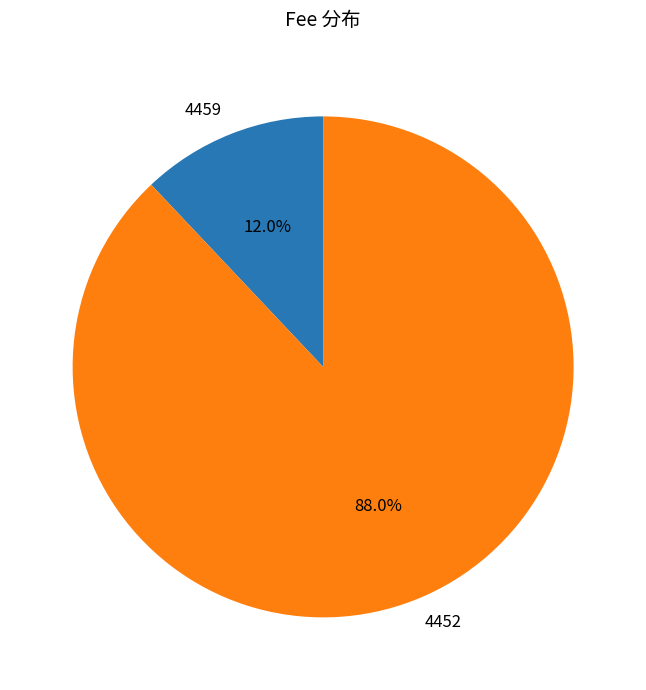

To the nearest percent, what is the difference between the 4459 and 4452 slice percentages?

76%